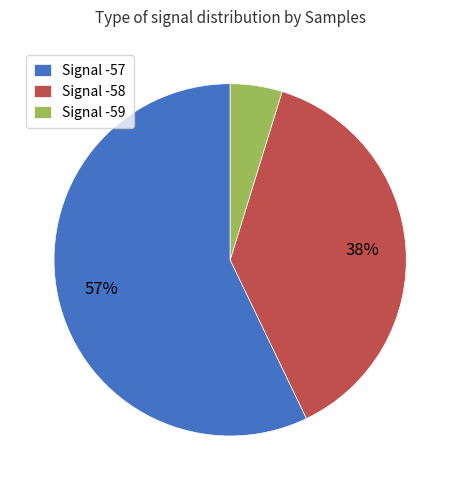

Is there a majority slice in this chart?

Yes